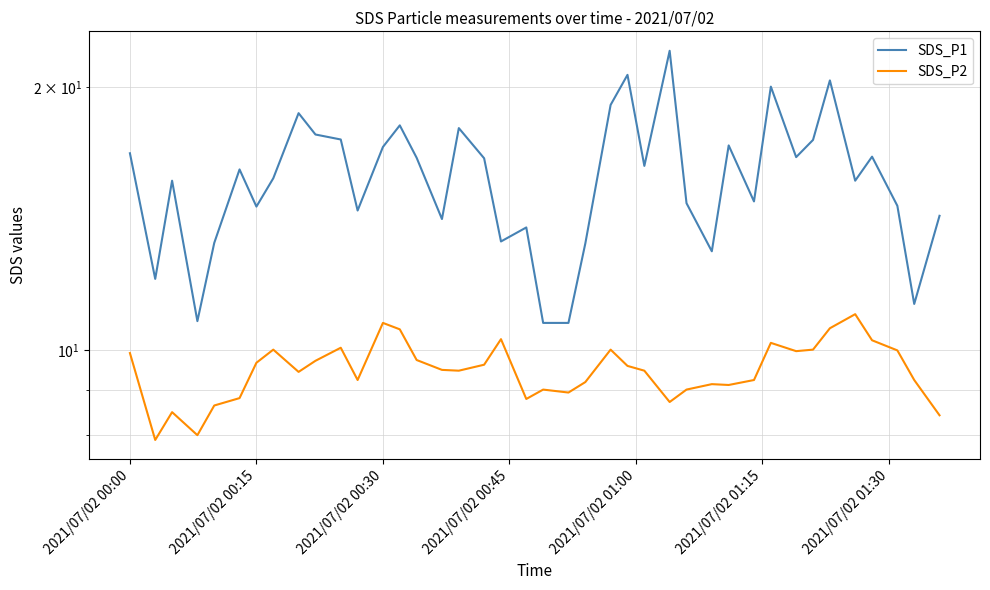

How many data points does each series have?

40